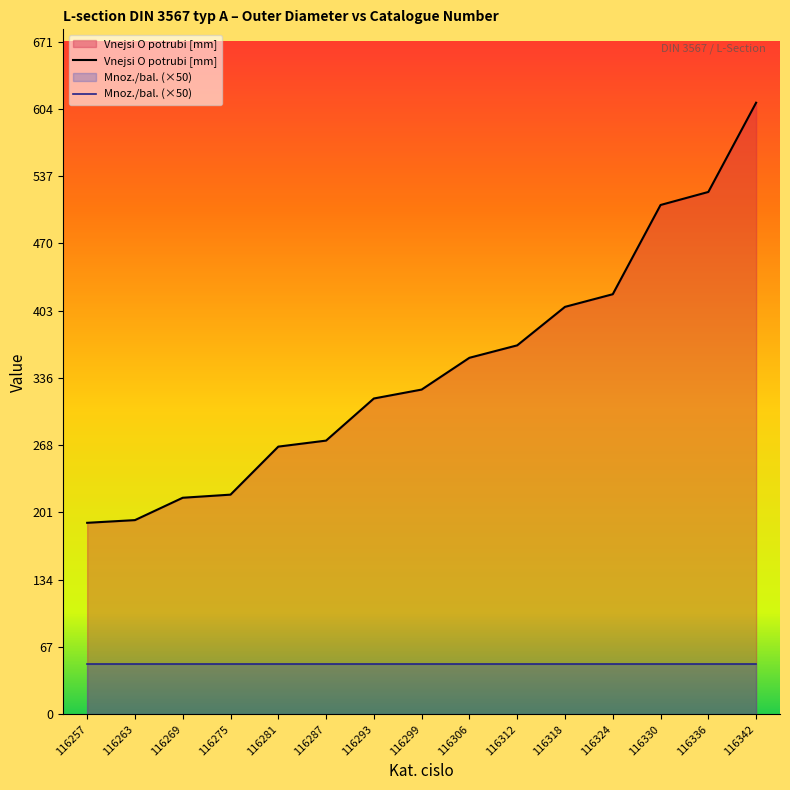

What is the sum of the values at 116257 and 116306?

546.6